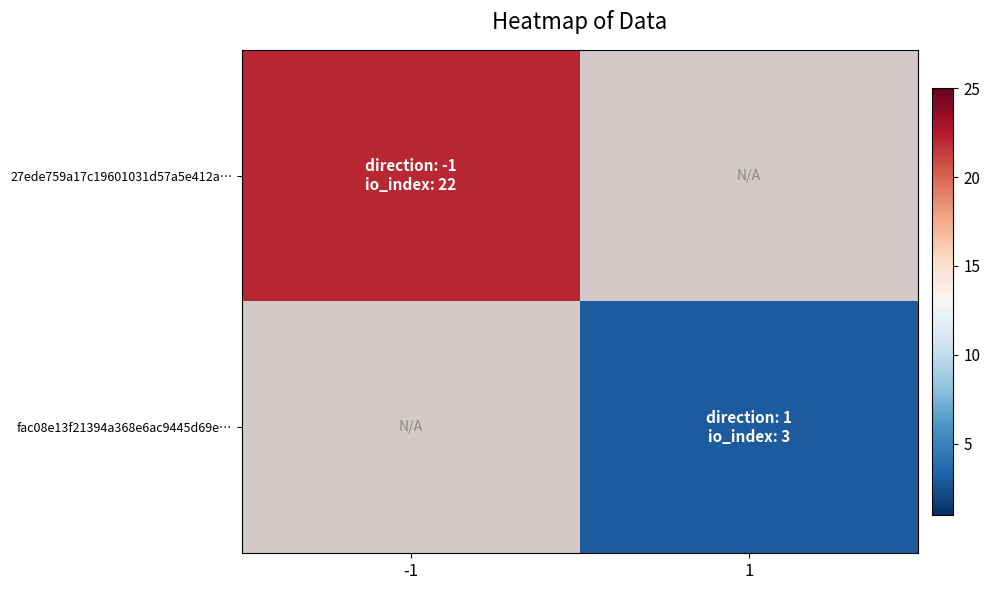

List the labels in order of fac08e13f21394a368e6ac9445d69e… value, largest first.

-1, 1